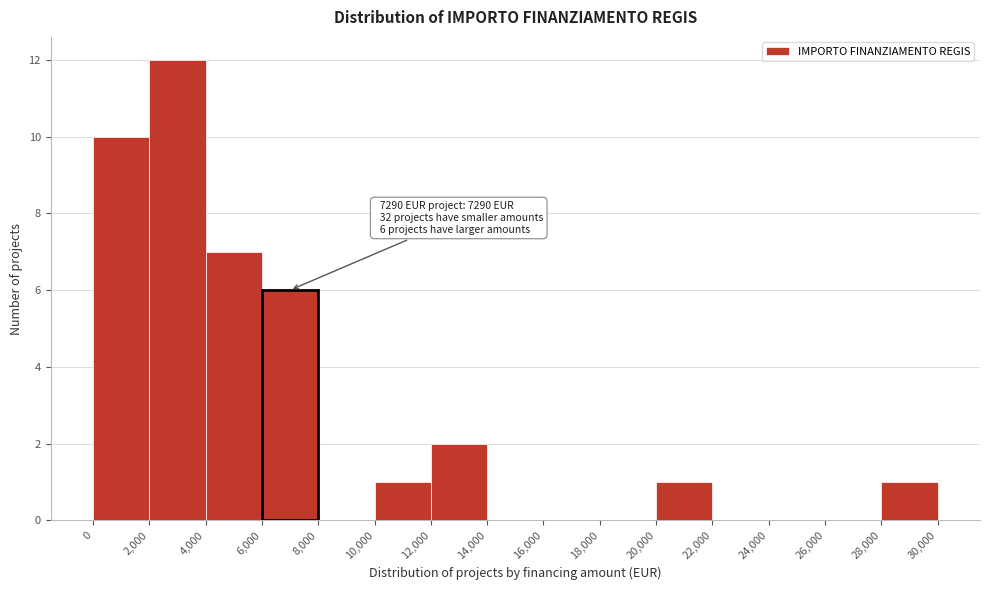

Over which range of the x-axis is the bar tallest?

2,000 to 4,000